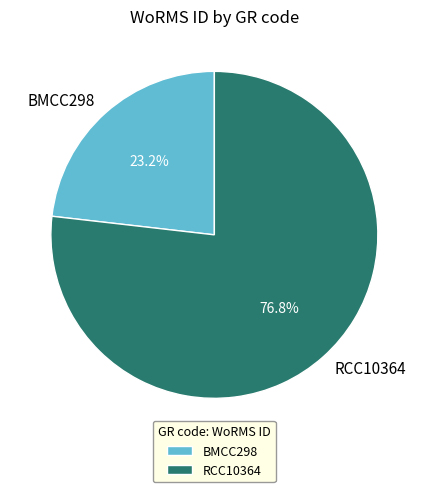

Between BMCC298 and RCC10364, which is larger?

RCC10364